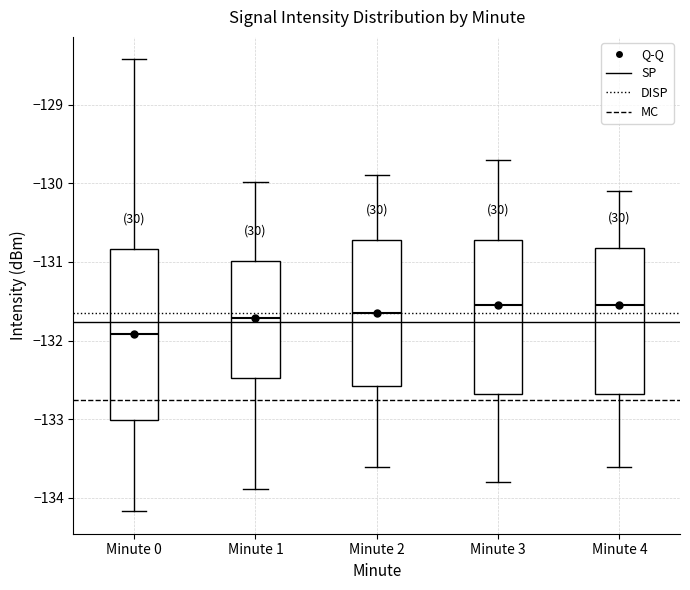

Reading left to right, read every box against the y-axis: the position of its median line, the range the box covers, and the ends of its whiskers. The values are not printed on the chart, so give them approximately, as read against the axis.

Minute 0: median -131.9, box -133.0 to -130.8, whiskers -134.2 to -128.4
Minute 1: median -131.7, box -132.5 to -131.0, whiskers -133.9 to -130.0
Minute 2: median -131.6, box -132.6 to -130.7, whiskers -133.6 to -129.9
Minute 3: median -131.5, box -132.7 to -130.7, whiskers -133.8 to -129.7
Minute 4: median -131.5, box -132.7 to -130.8, whiskers -133.6 to -130.1